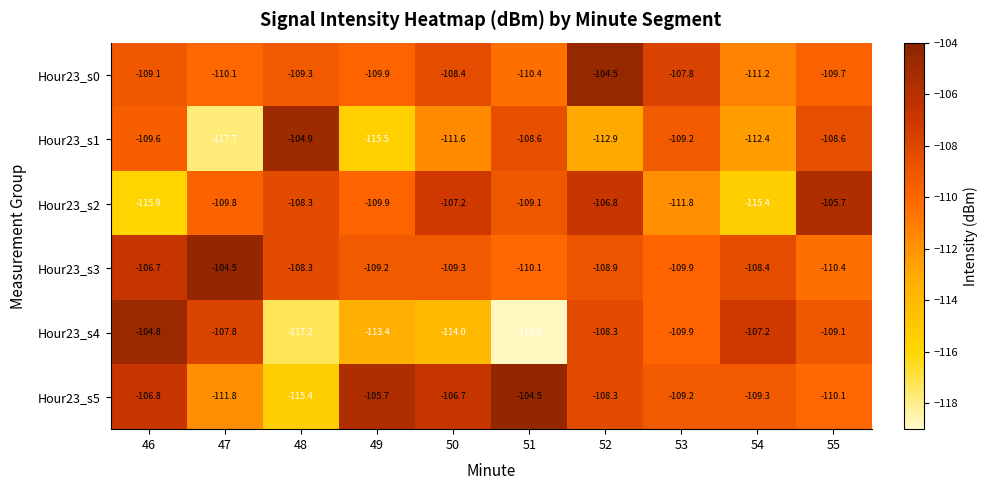

What is the difference between the Hour23_s4 values at 47 and 48?

9.4